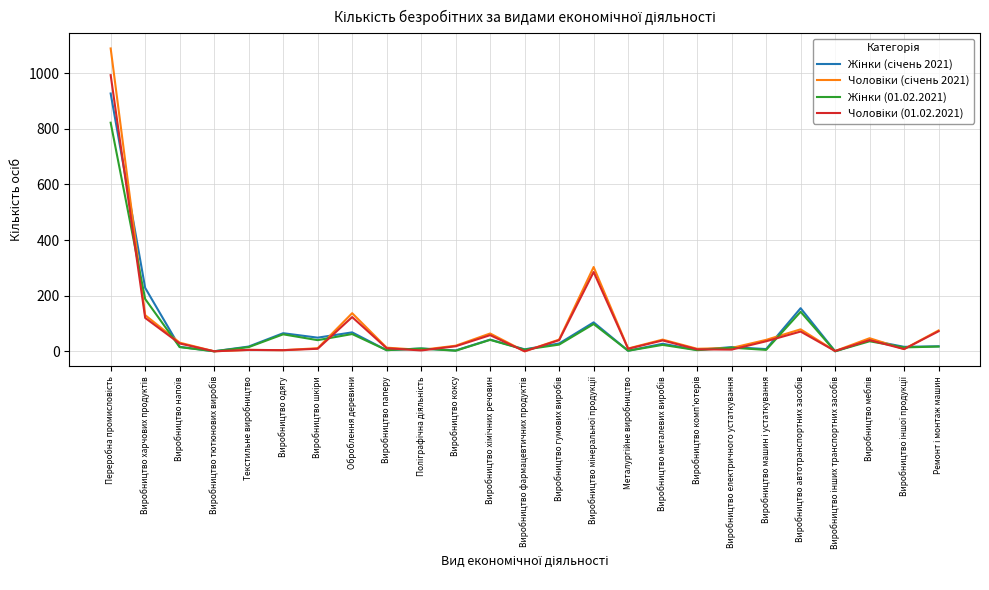

What is the maximum value shown in the chart?

1089